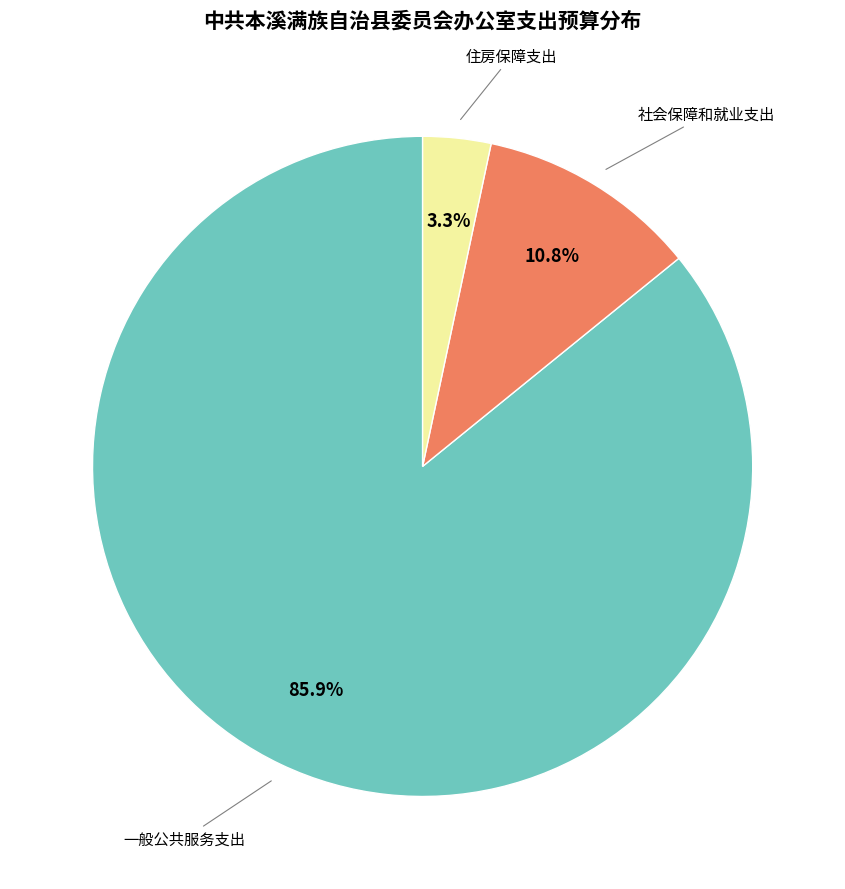

Does any single category account for the majority?

Yes